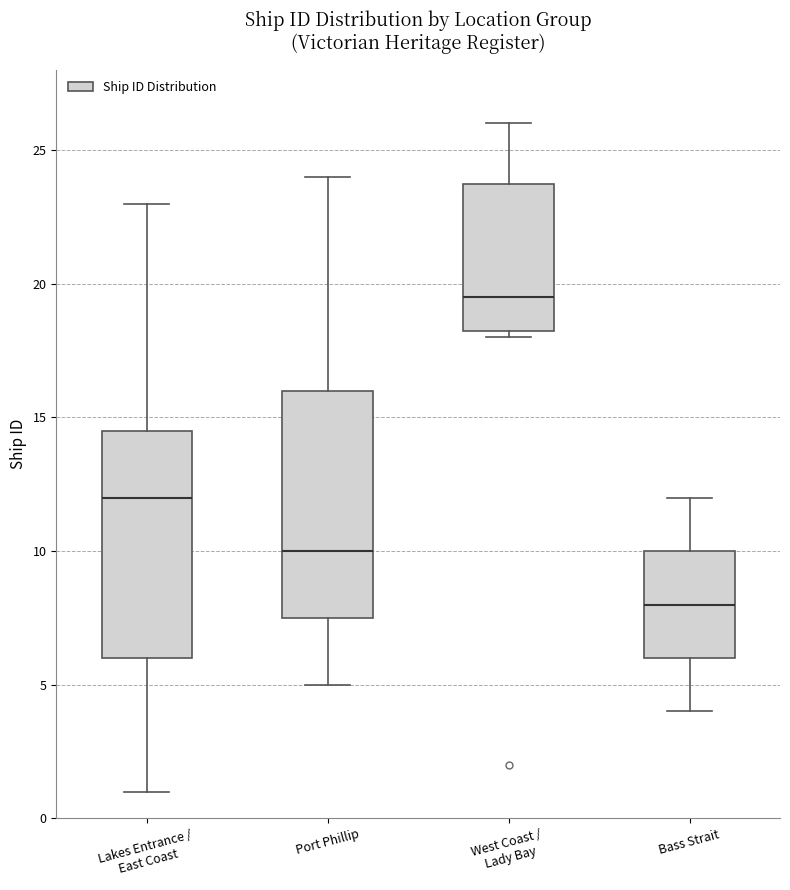

Reading left to right, read every box against the y-axis: the position of its median line, the range the box covers, and the ends of its whiskers. The values are not printed on the chart, so give them approximately, as read against the axis.

Lakes Entrance / East Coast: median 12.0, box 6.0 to 14.5, whiskers 1.0 to 23.0
Port Phillip: median 10.0, box 7.5 to 16.0, whiskers 5.0 to 24.0
West Coast / Lady Bay: median 19.5, box 18.5 to 24.0, whiskers 18.0 to 26.0
Bass Strait: median 8.0, box 6.0 to 10.0, whiskers 4.0 to 12.0